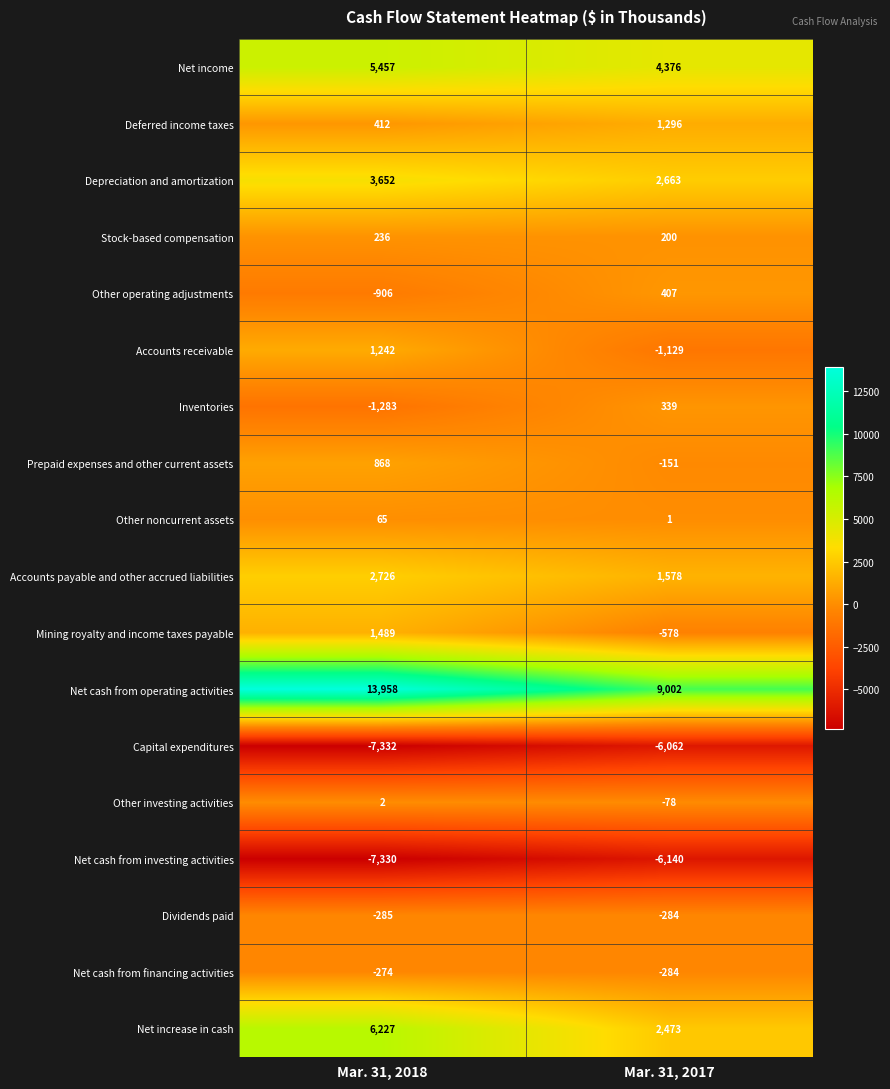

The Prepaid expenses and other current assets series shows 500 at Mar. 31, 2018. True or false?

False